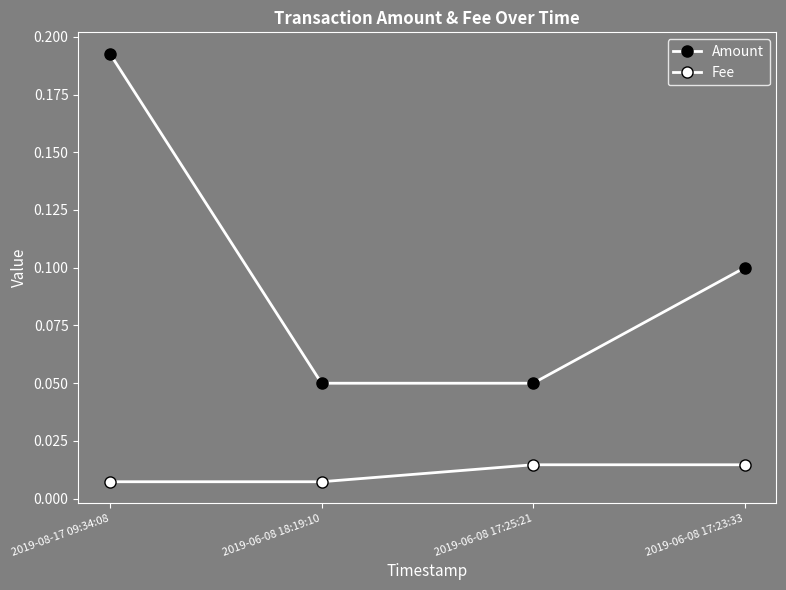

At how many categories does at least one series exceed 0?

4